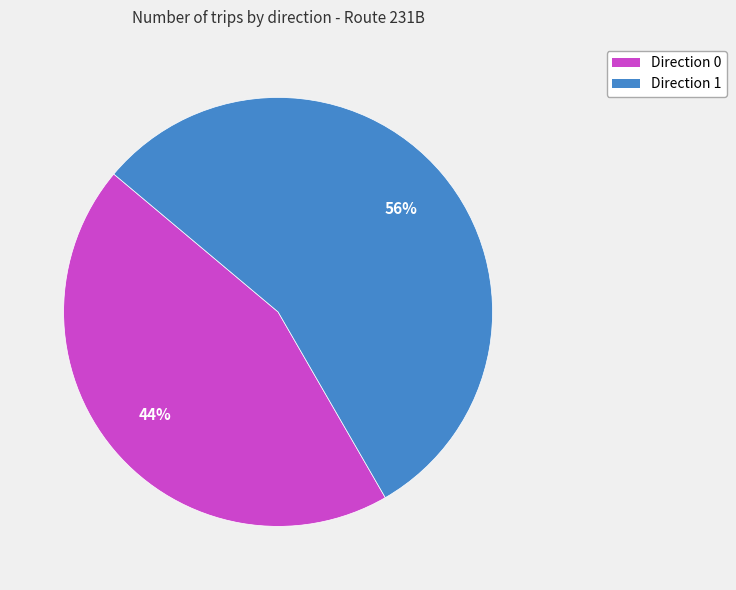

To the nearest percent, what is the average slice percentage?

50%